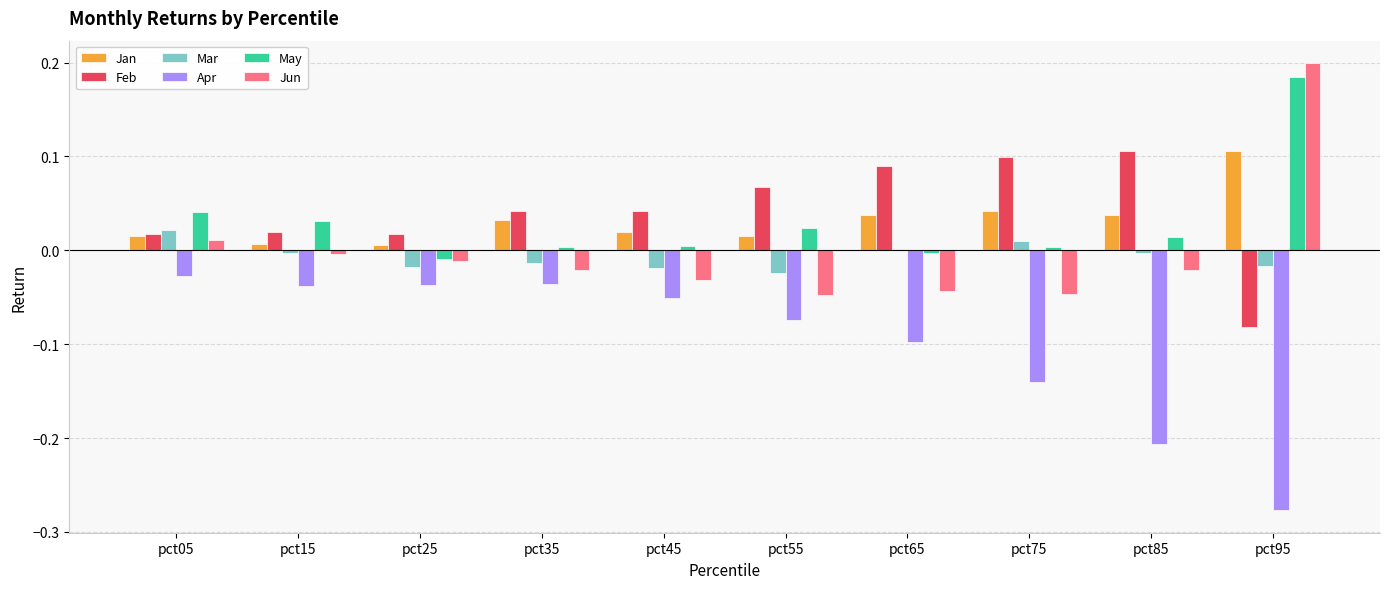

Is the value of Mar at pct75 greater than the value of Apr at pct35?

Yes